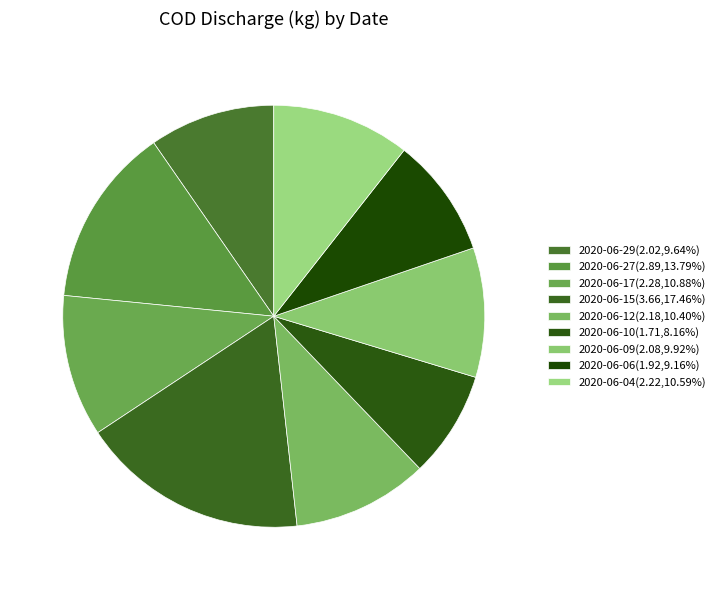

Which has a higher value, 2020-06-06 or 2020-06-17?

2020-06-17